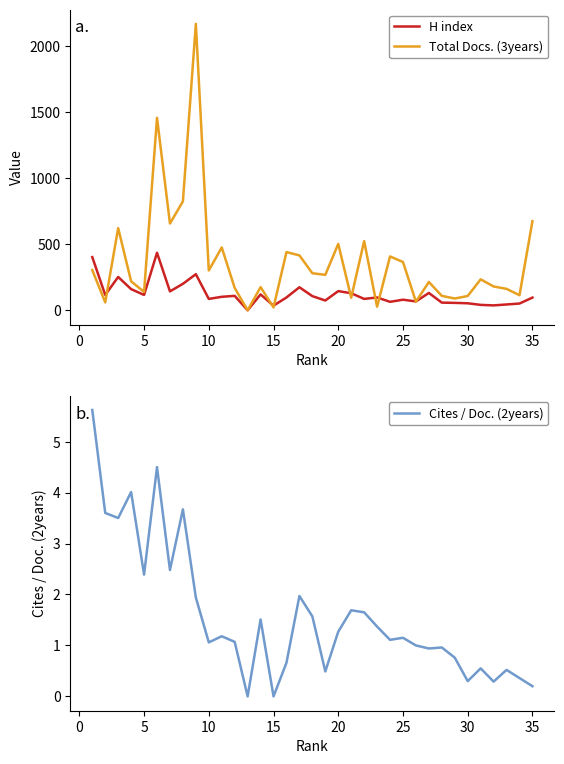

What is the highest value of the Cites / Doc. (2years) series?

5.6